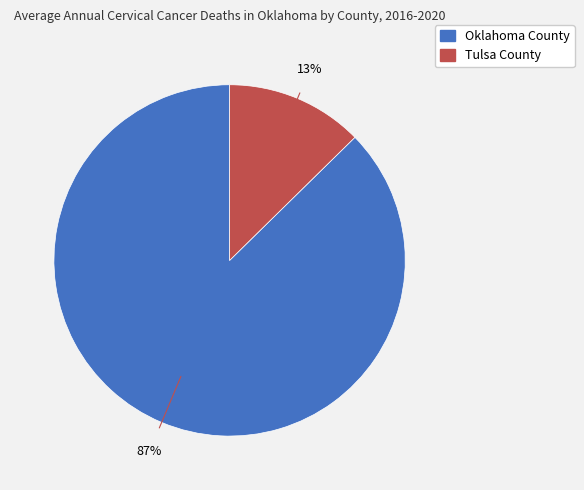

Which slice is the smallest?

Tulsa County